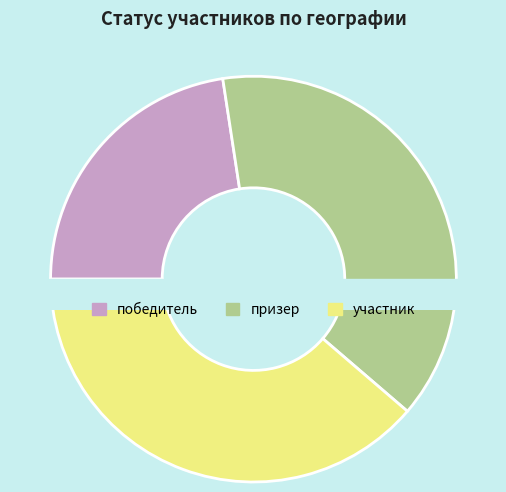

What percentage is the участник slice, to the nearest percent?

39%